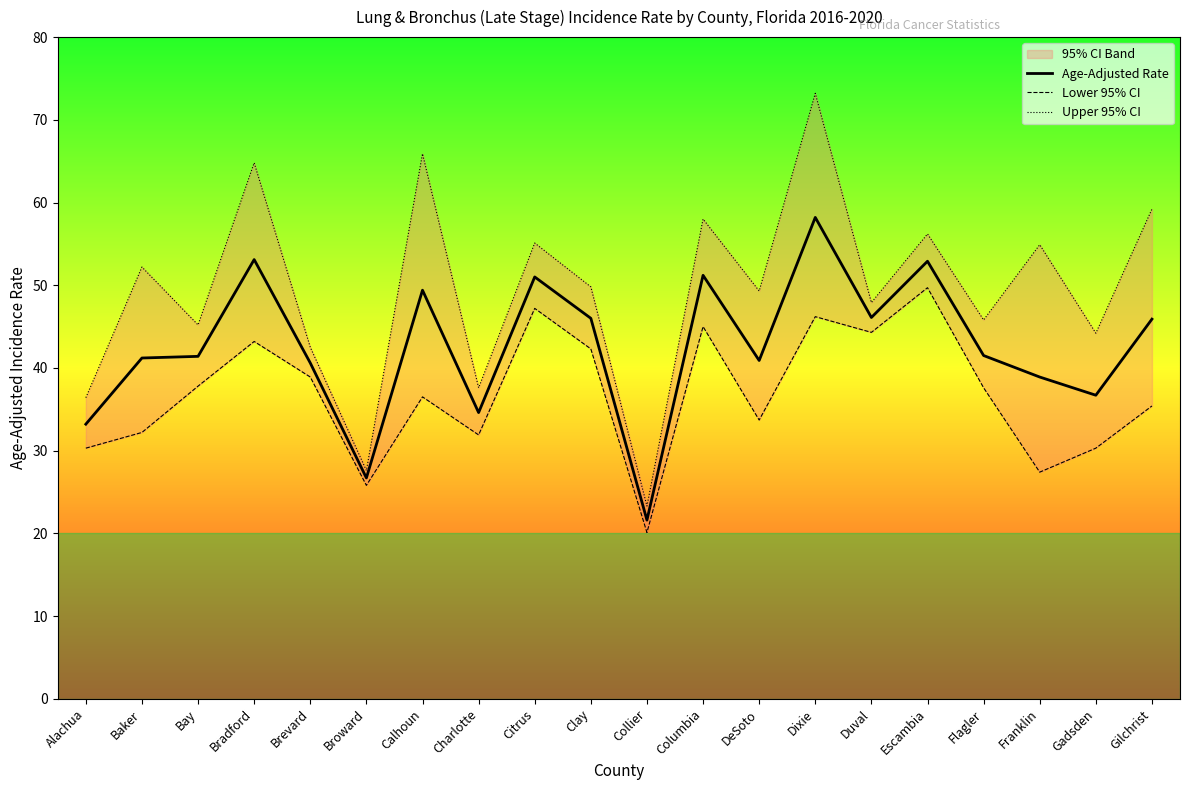

What is the sum of all Age-Adjusted Rate values?

851.1